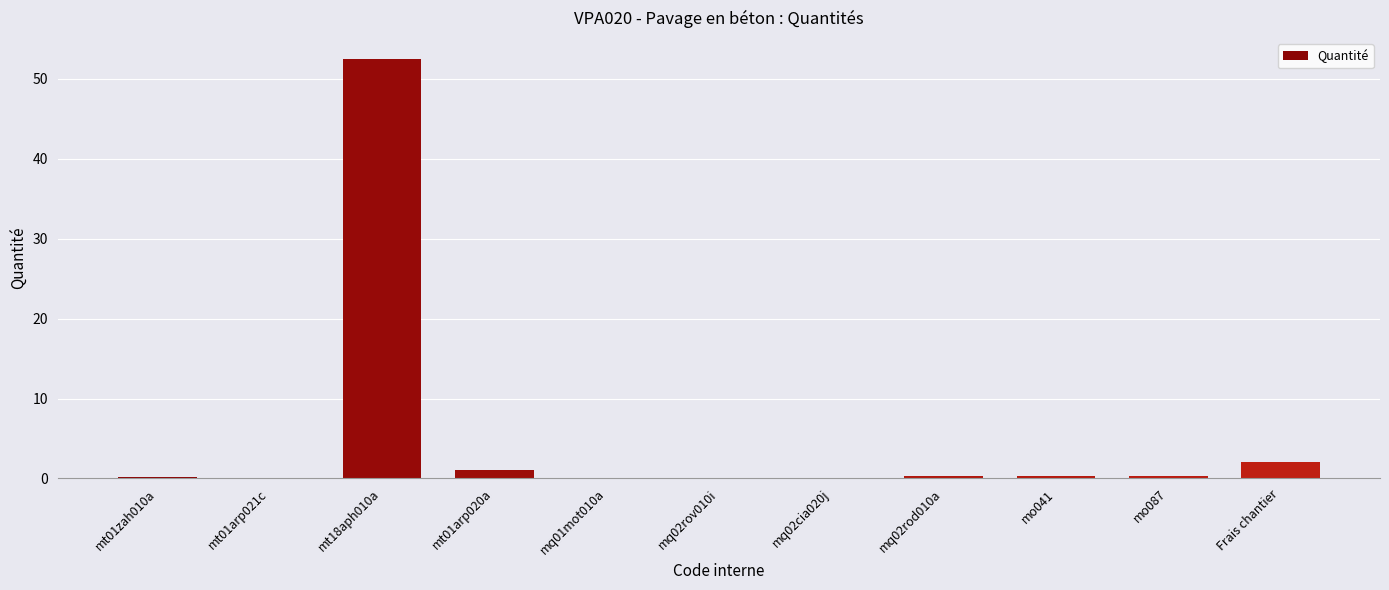

The chart shows a value of 0.3 at mq02rod010a. True or false?

True